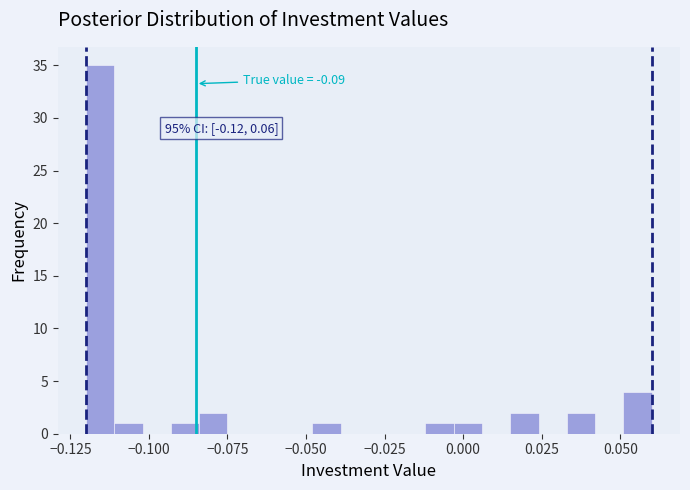

Read against the x-axis, roughly where is the centre of the tallest bar?

-0.115